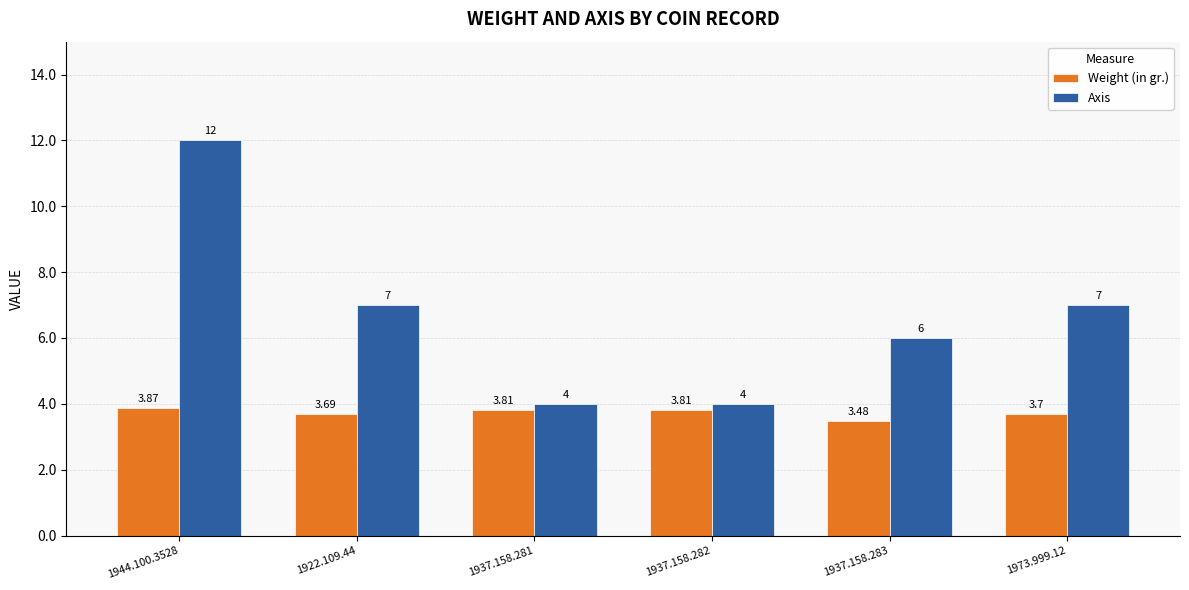

Which series has the widest spread of values?

Axis